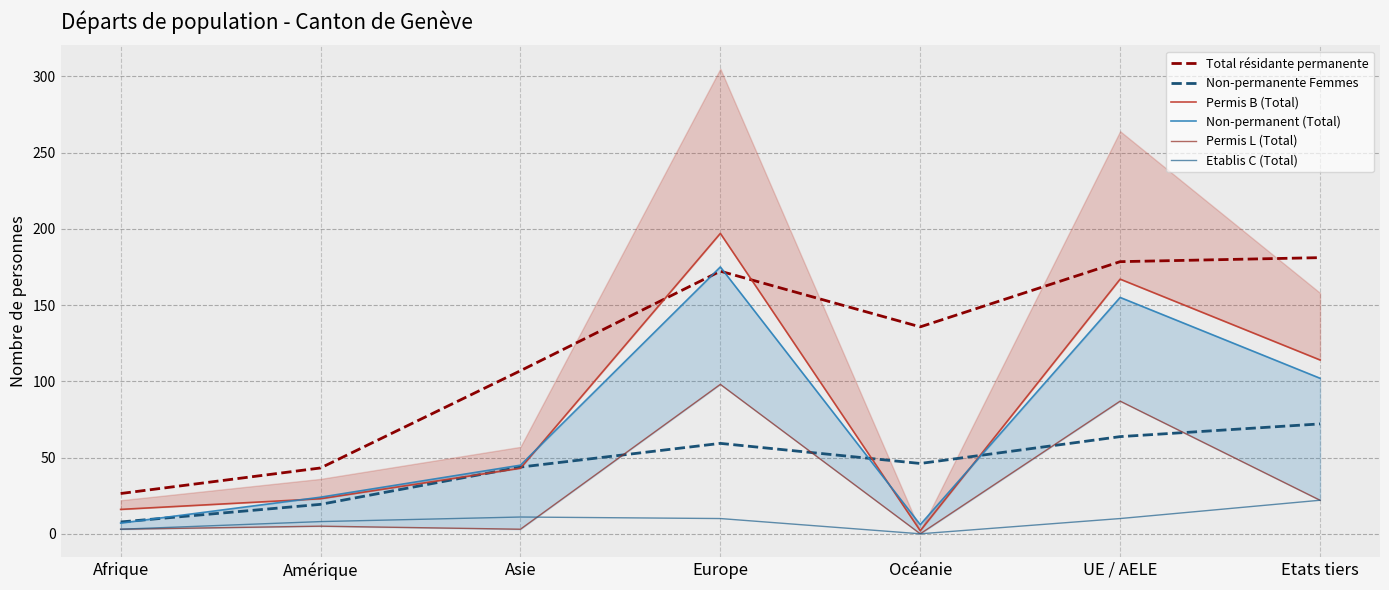

True or false: Etablis C (Total) and Non-permanent (Total) cross at least once.

False